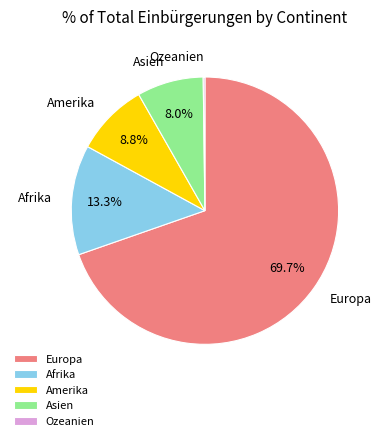

Approximately how many times larger is the value at Afrika compared to Amerika?

1.5